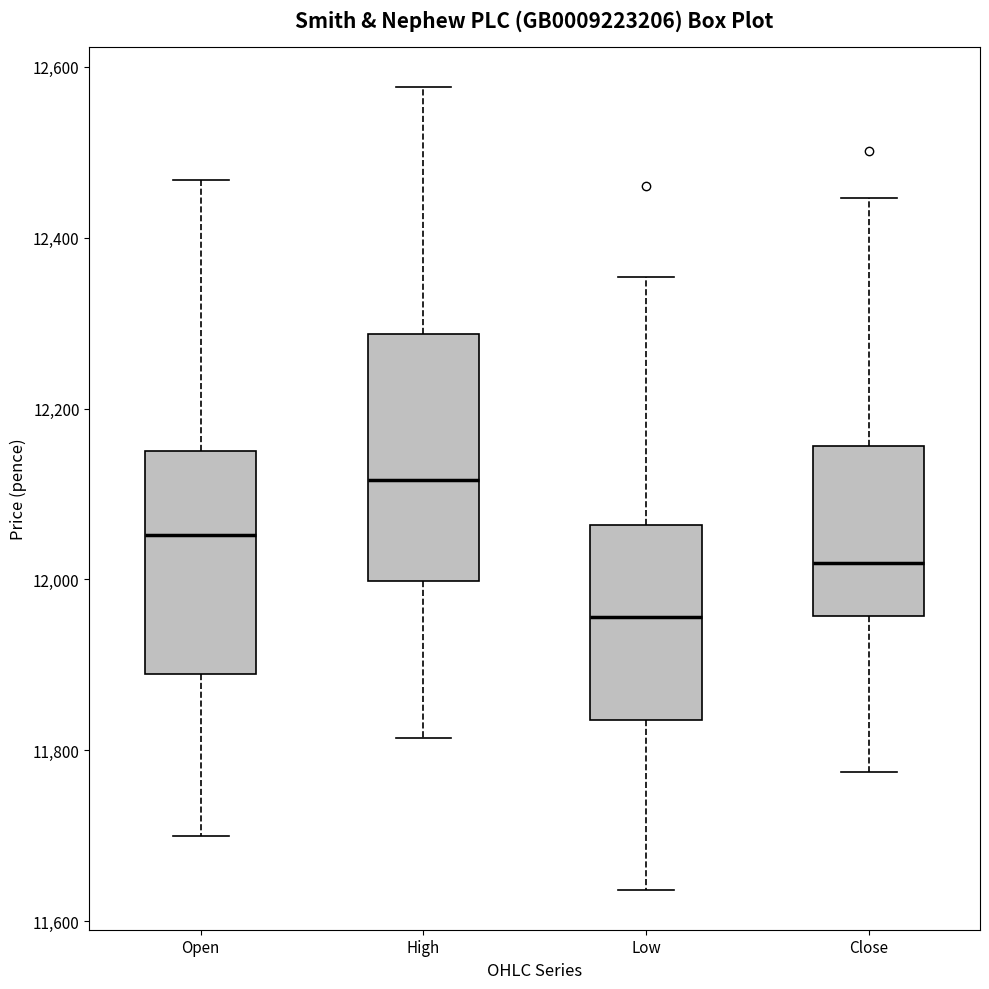

Reading left to right, read every box against the y-axis: the position of its median line, the range the box covers, and the ends of its whiskers. The values are not printed on the chart, so give them approximately, as read against the axis.

Open: median 12060, box 11880 to 12160, whiskers 11700 to 12460
High: median 12120, box 12000 to 12280, whiskers 11820 to 12580
Low: median 11960, box 11840 to 12060, whiskers 11640 to 12360
Close: median 12020, box 11960 to 12160, whiskers 11780 to 12440